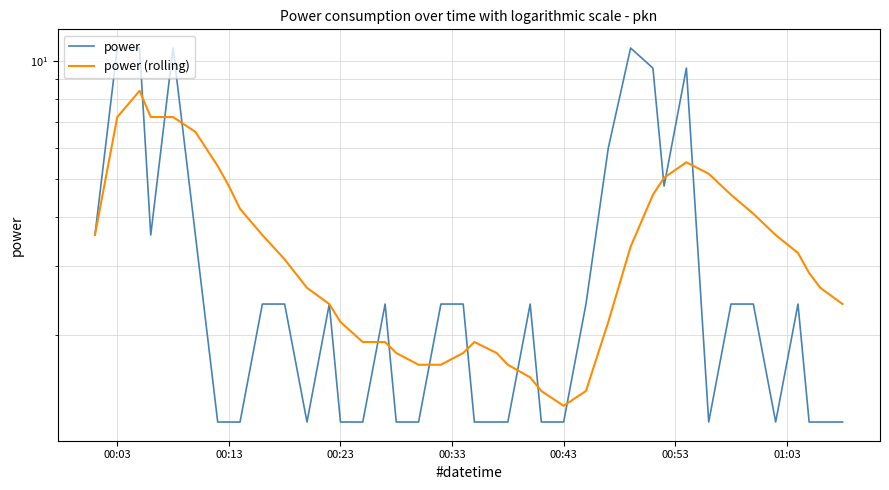

What are all the series names shown in the legend?

power, power (rolling)